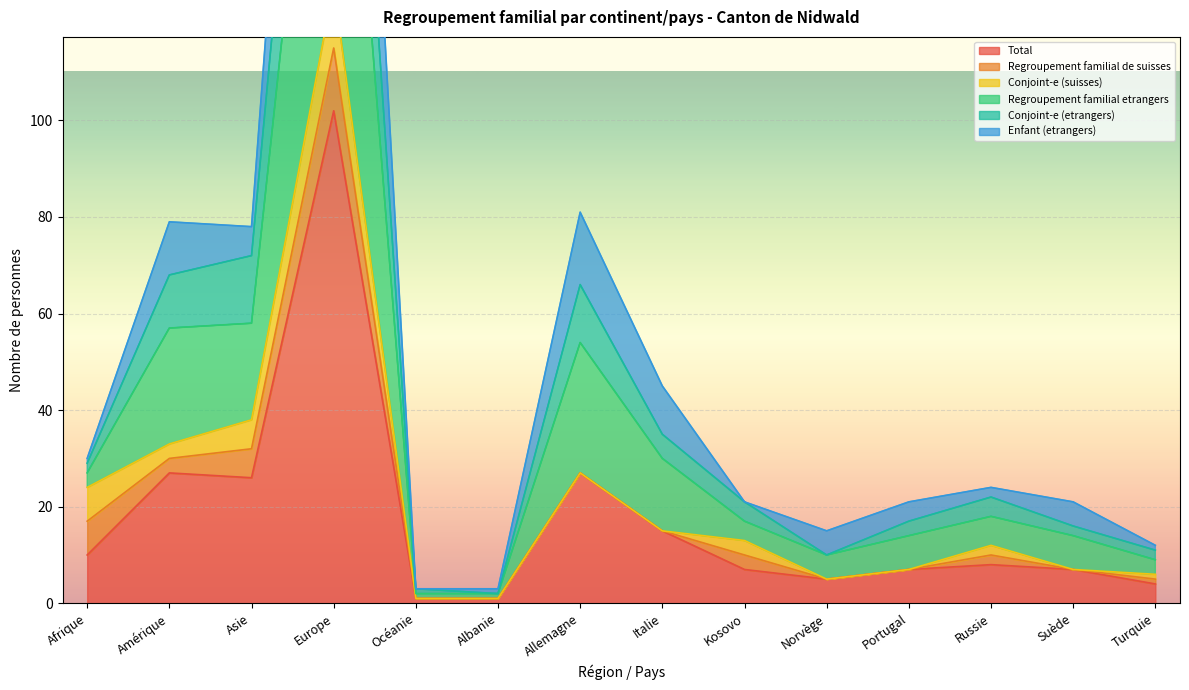

The value of Total at Asie is 14. True or false?

False